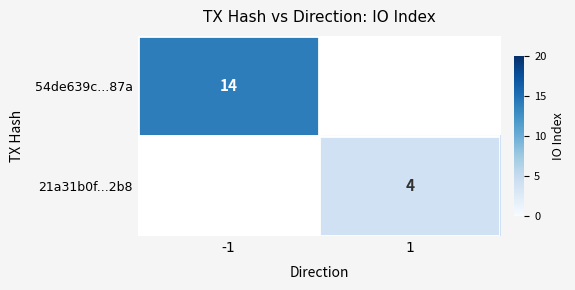

Is it true that 54de639c...87a equals 22 at -1?

False